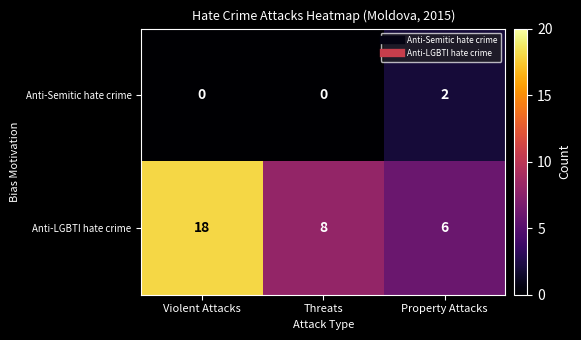

What is the minimum value for Anti-LGBTI hate crime?

6